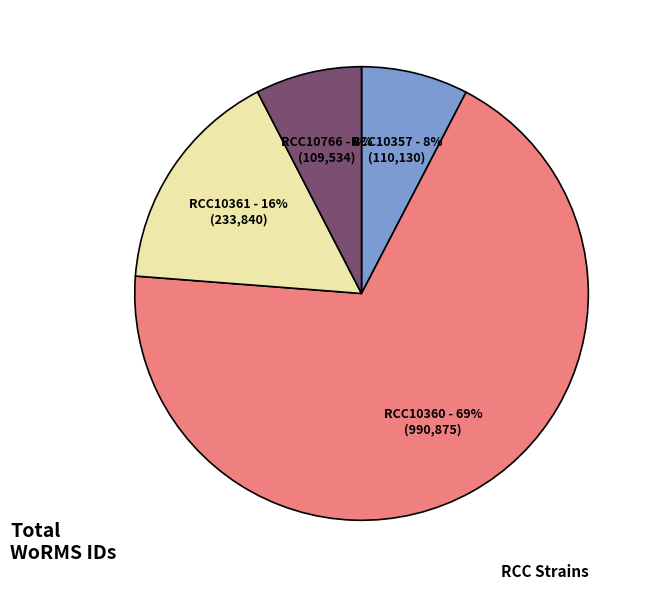

Is there a majority slice in this chart?

Yes